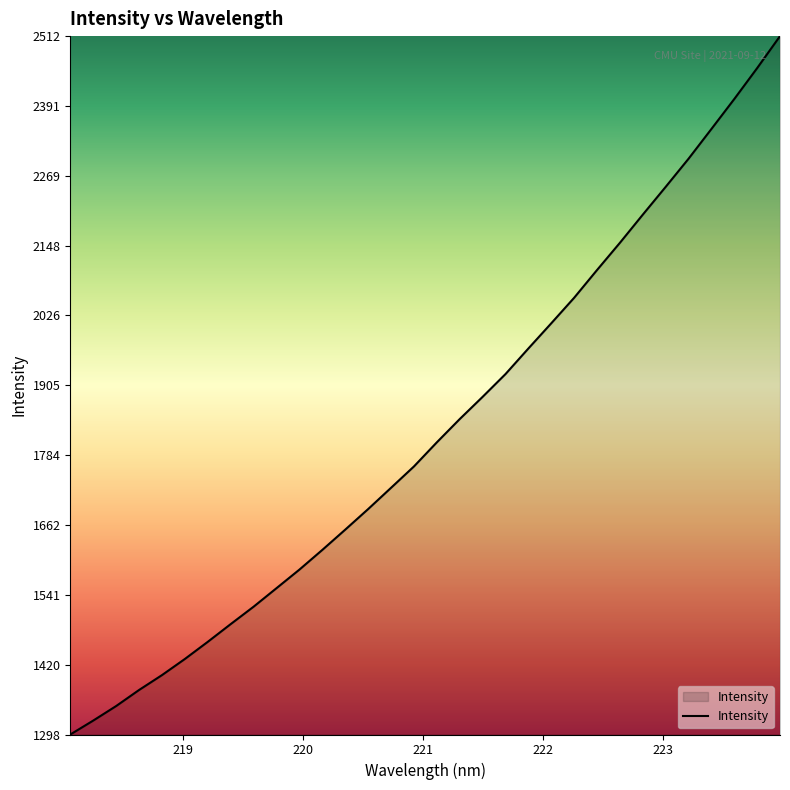

What is the greatest value displayed?

2511.9